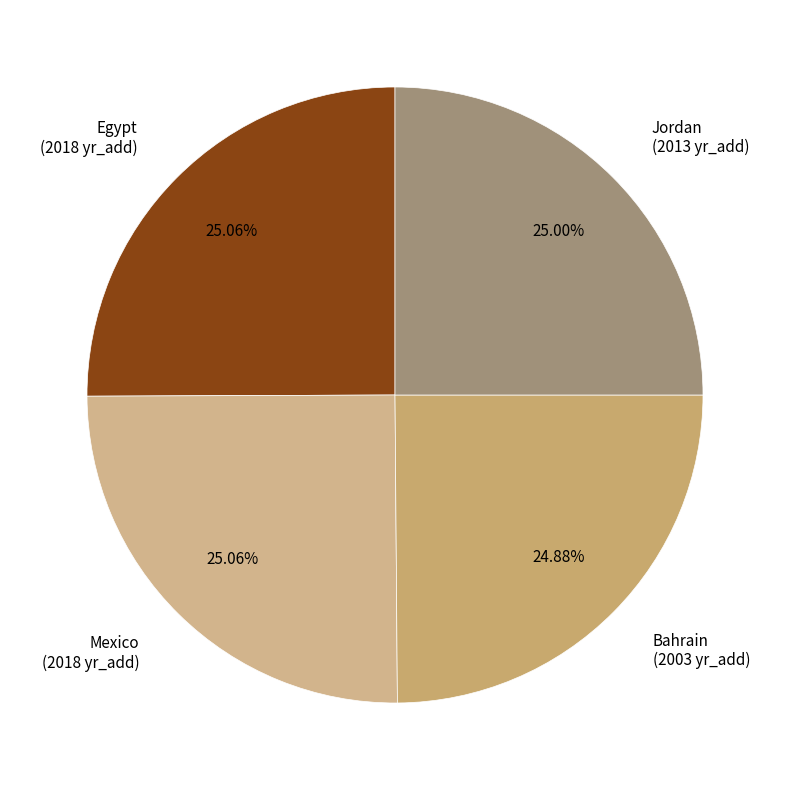

To the nearest percent, what percentage of the pie is Egypt?

25%